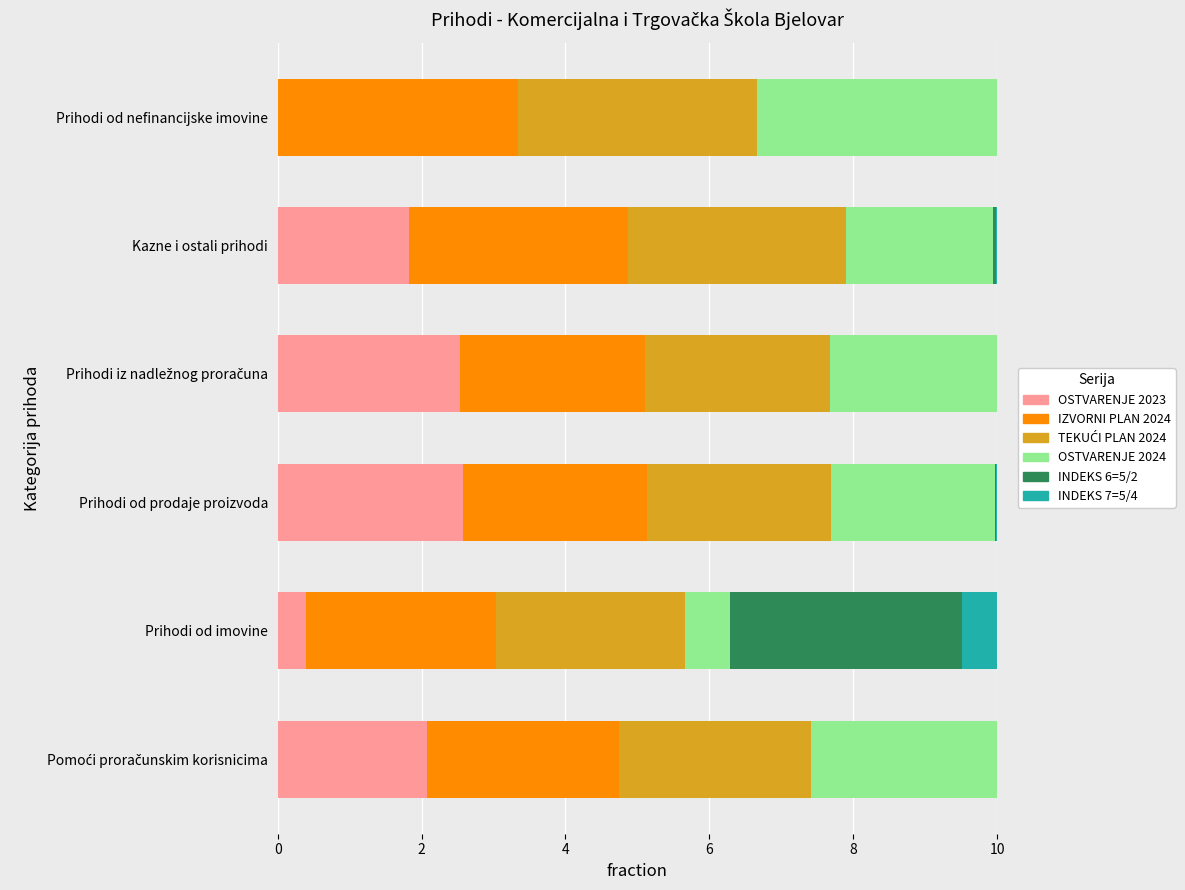

How many distinct data groups are displayed?

6